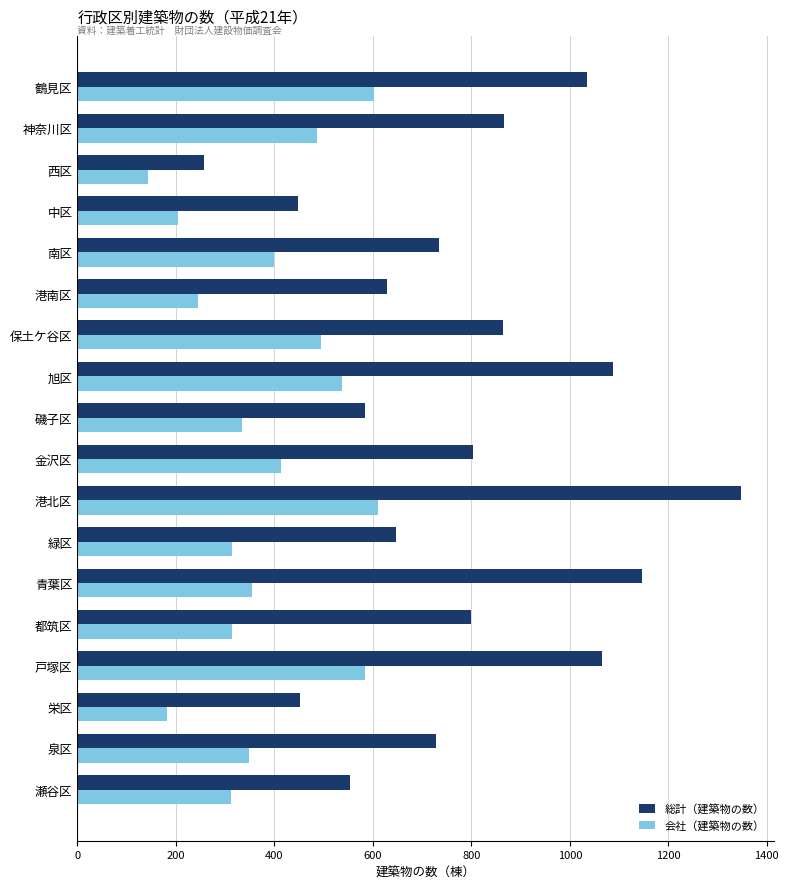

List the series in order of their peak value, highest first.

総計（建築物の数）, 会社（建築物の数）